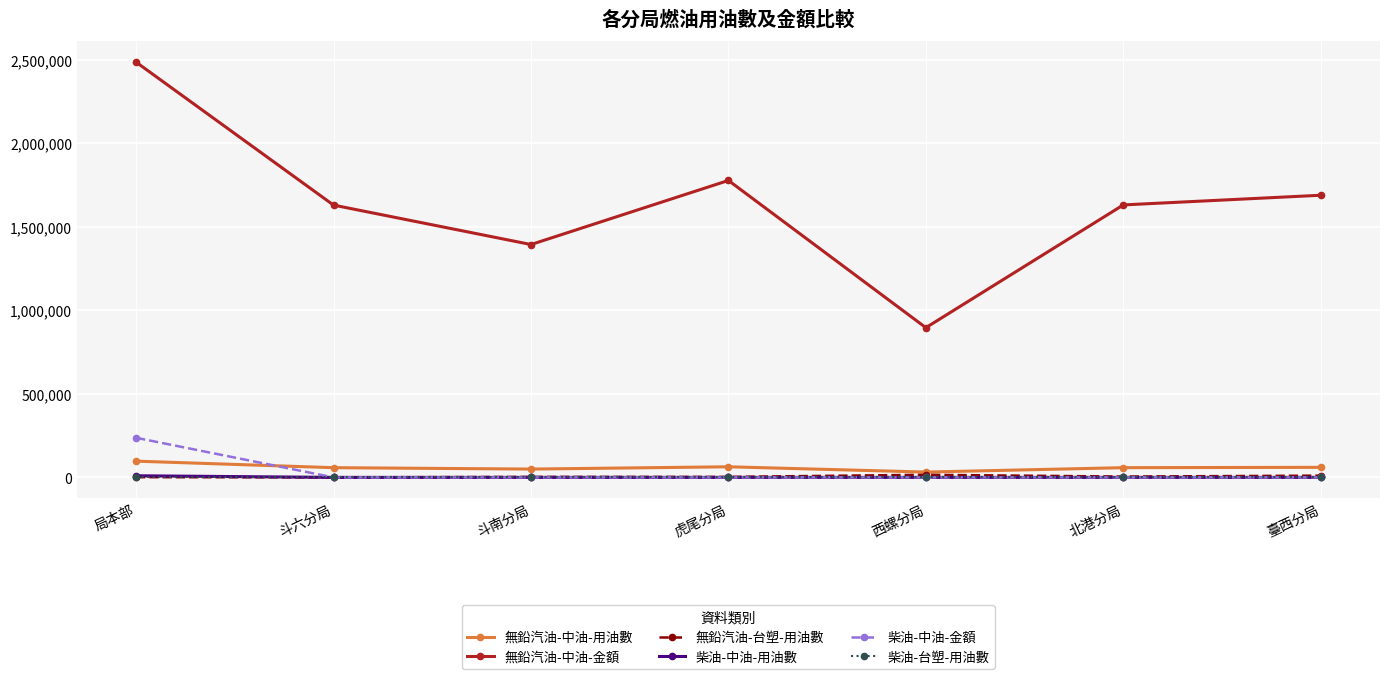

The value of 無鉛汽油-中油-金額 at 臺西分局 is 1688422.5. True or false?

True